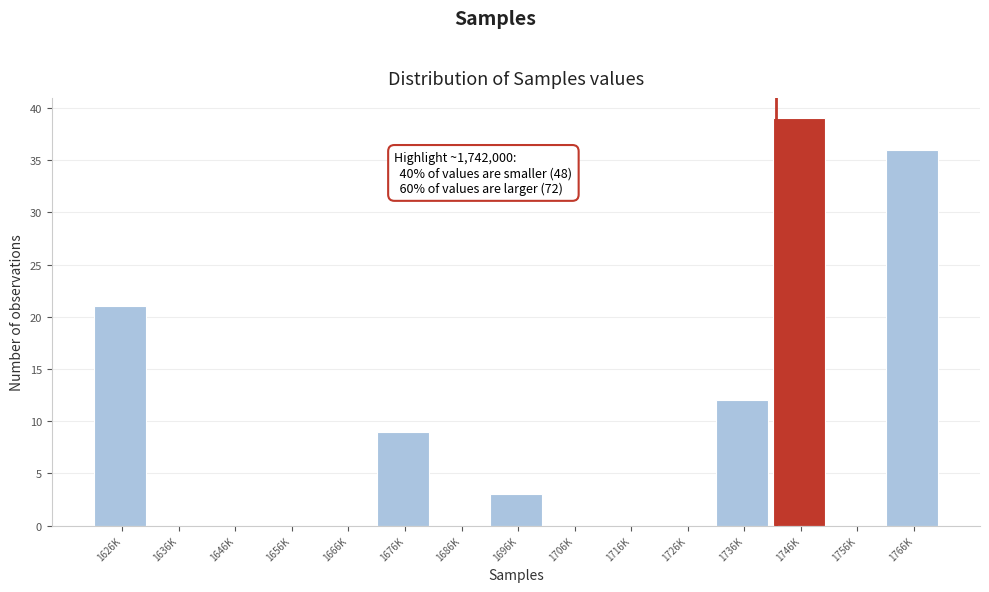

Reading left to right, what are all the values shown in this chart?

1626K=21	1636K=0	1646K=0	1656K=0	1666K=0	1676K=9	1686K=0	1696K=3	1706K=0	1716K=0	1726K=0	1736K=12	1746K=39	1756K=0	1766K=36